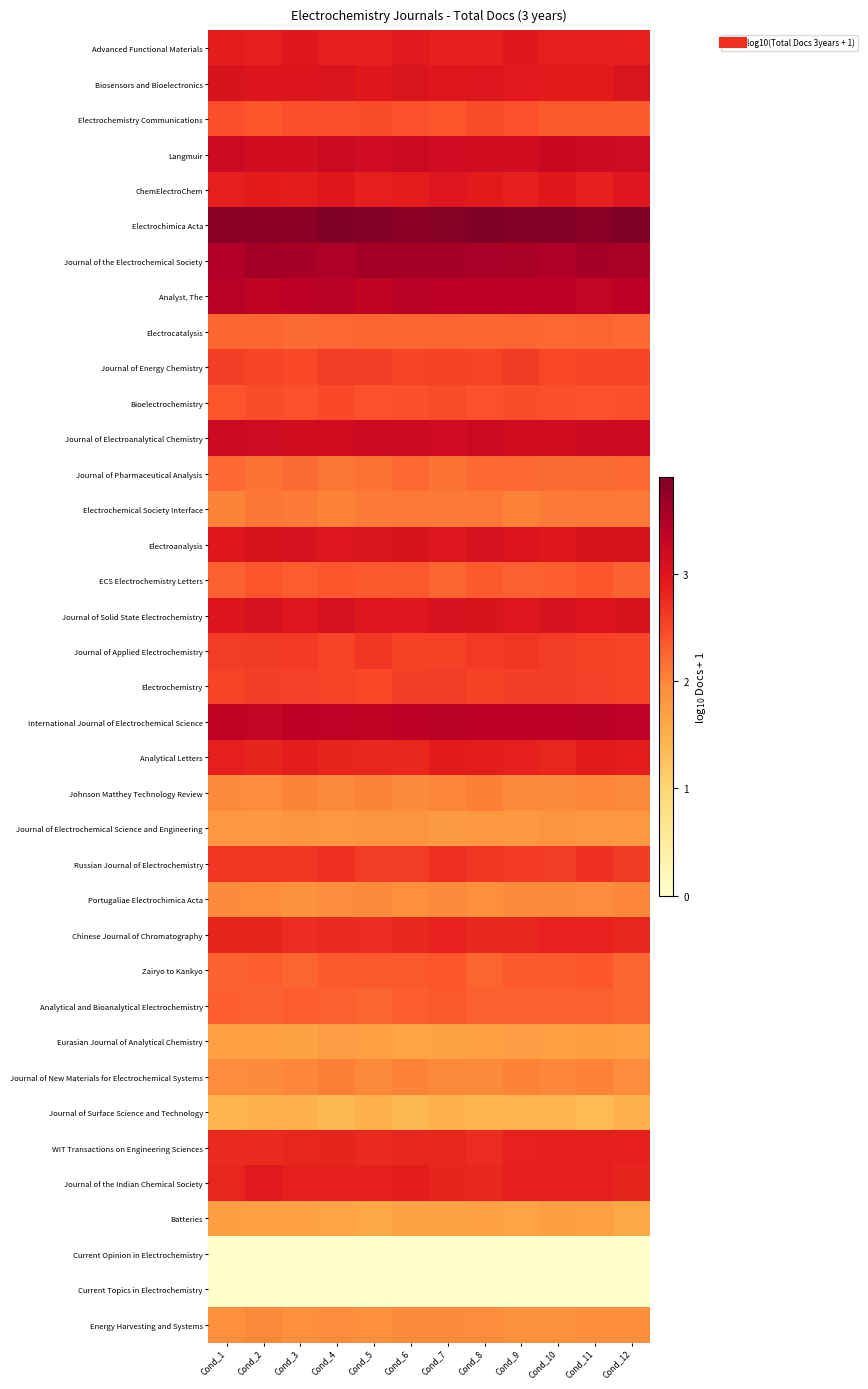

At which category is the sum across all series the highest?

Cond_8